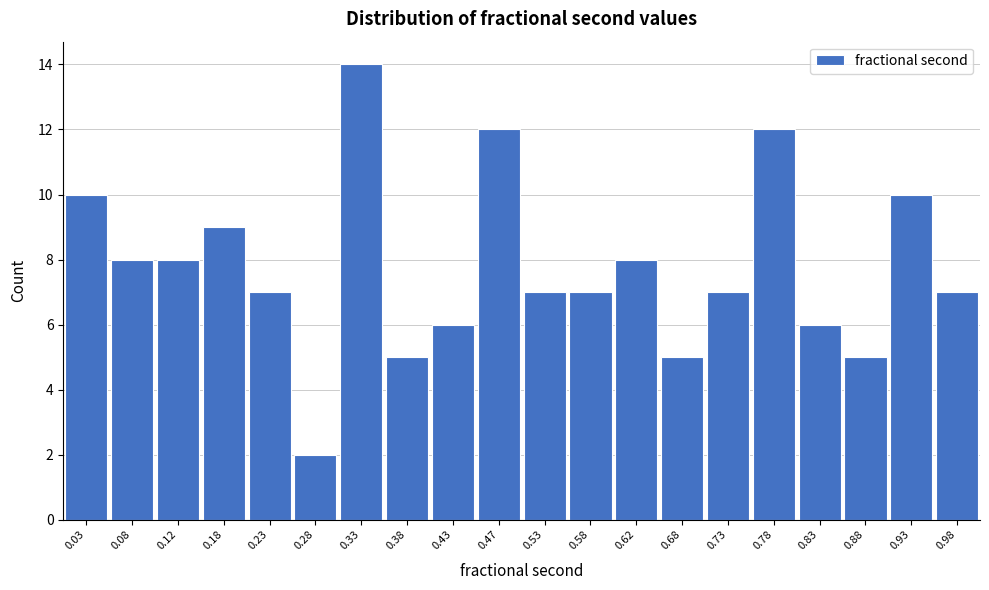

Reading left to right, list every bar in this chart as the range it spans on the x-axis followed by its height. The values are not printed on the chart, so give them approximately, as read against the axis.

0.00 to 0.05: 10
0.05 to 0.10: 8
0.10 to 0.15: 8
0.15 to 0.20: 9
0.20 to 0.25: 7
0.25 to 0.30: 2
0.30 to 0.35: 14
0.35 to 0.40: 5
0.40 to 0.45: 6
0.45 to 0.50: 12
0.50 to 0.55: 7
0.55 to 0.60: 7
0.60 to 0.65: 8
0.65 to 0.70: 5
0.70 to 0.75: 7
0.75 to 0.80: 12
0.80 to 0.85: 6
0.85 to 0.90: 5
0.90 to 0.95: 10
0.95 to 1.00: 7